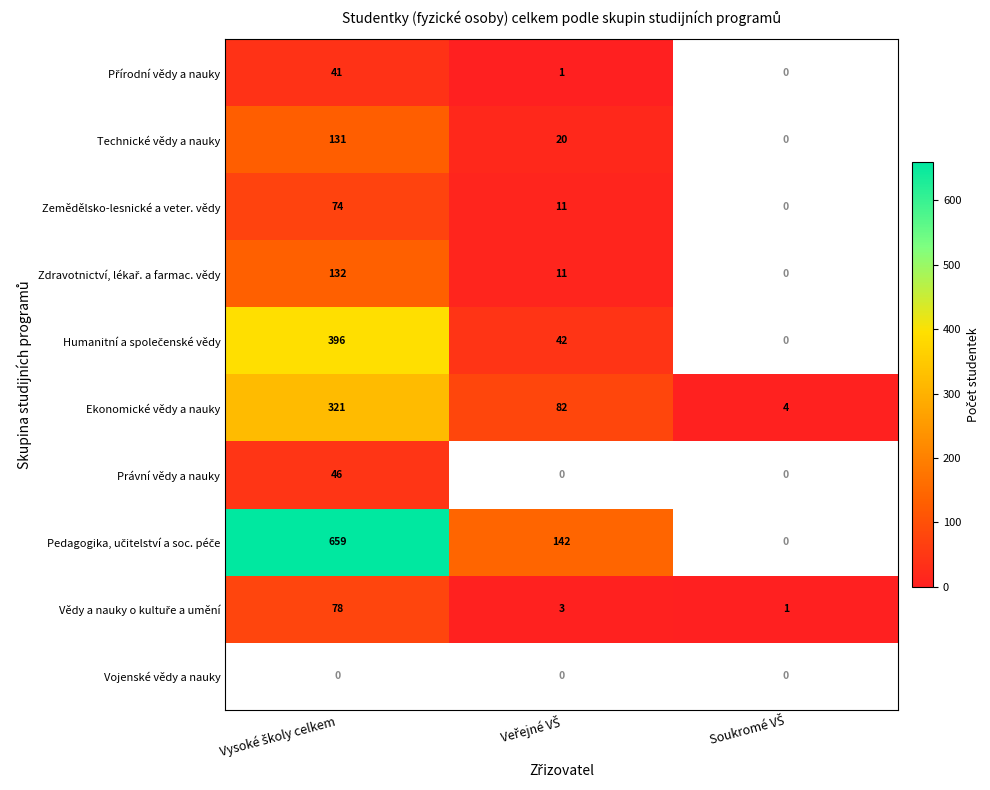

What is the difference between the maximum and minimum values in the Ekonomické vědy a nauky series?

317